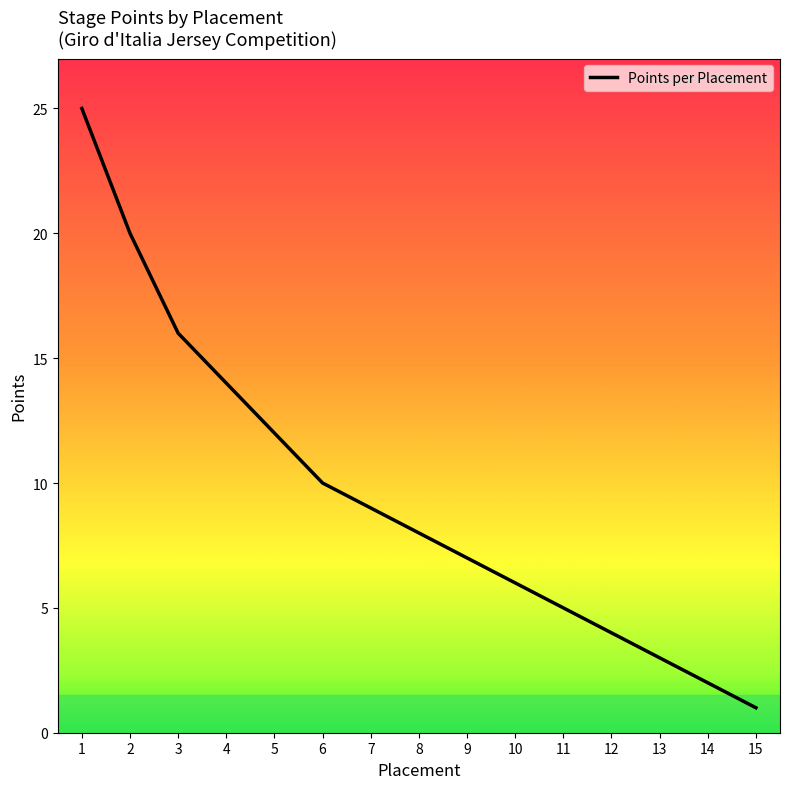

What is the difference between the maximum and minimum values?

24